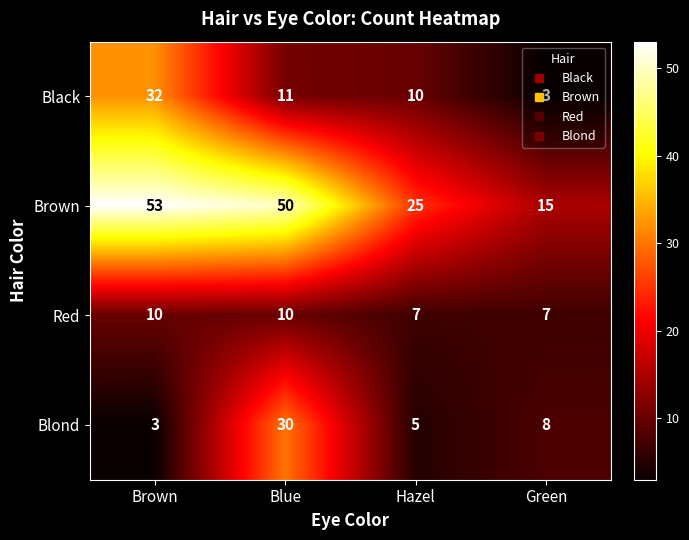

Rank the series at Green from lowest to highest value.

Black, Red, Blond, Brown